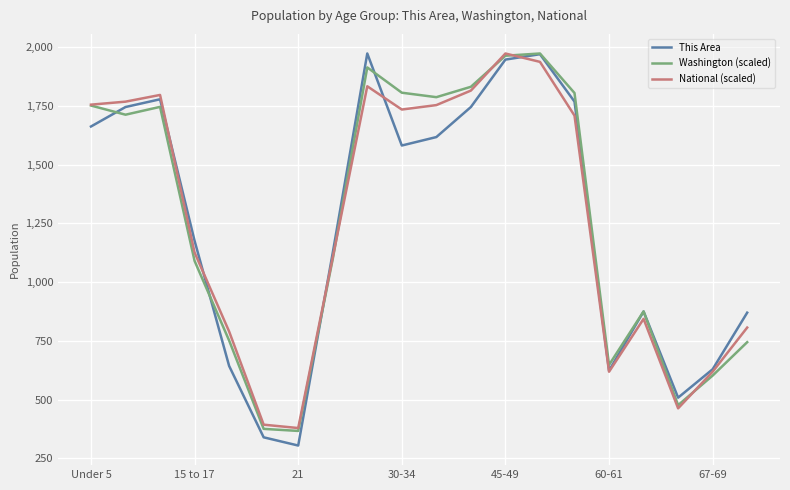

What are all the series names shown in the legend?

This Area, Washington (scaled), National (scaled)